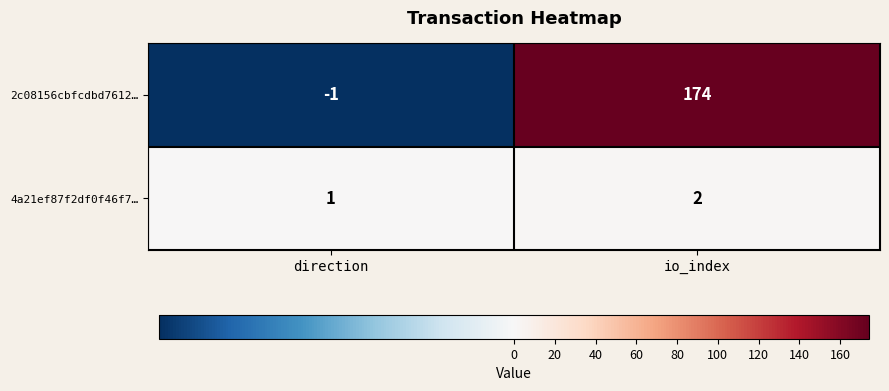

Reading left to right, list all the values displayed in this chart.

2c08156cbfcdbd7612…: direction=-1	io_index=174
4a21ef87f2df0f46f7…: direction=1	io_index=2